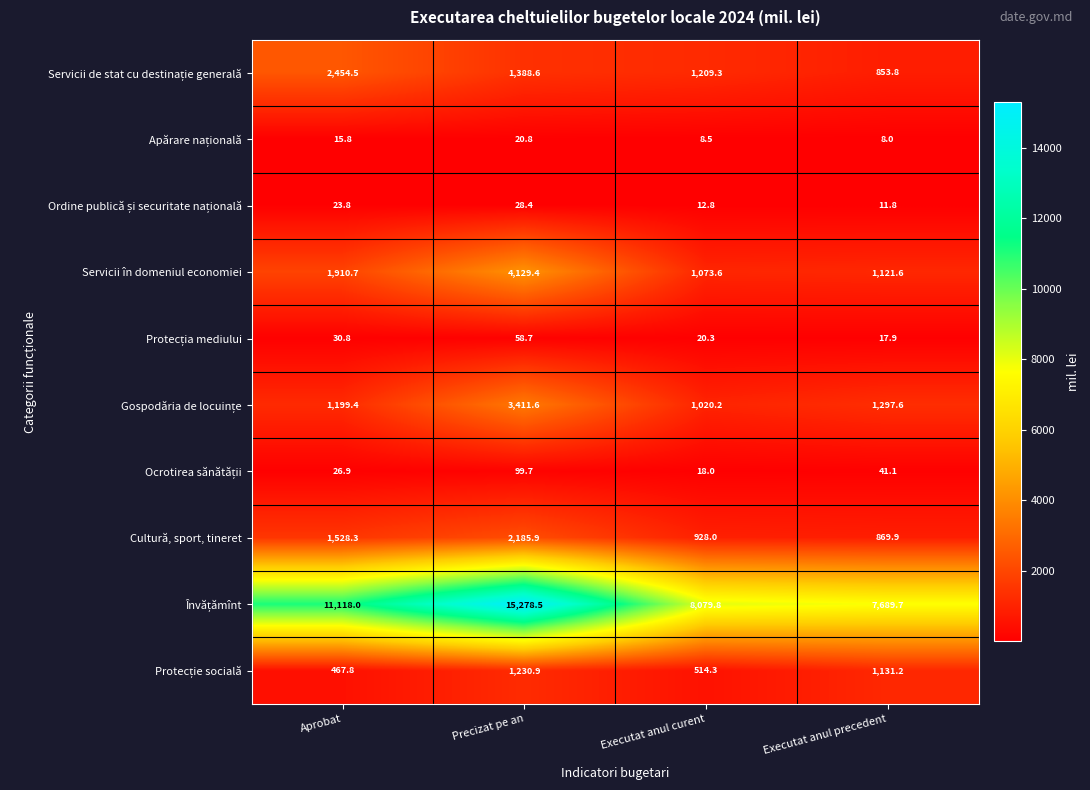

What is the difference between the highest and lowest values at Aprobat?

11102.2